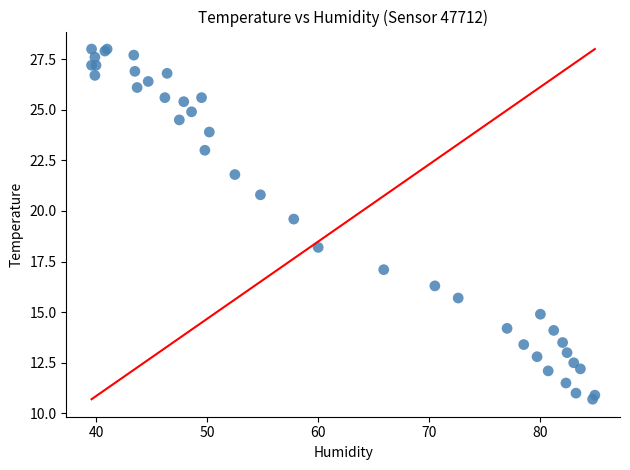

What Y value in the scatter plot is closest to 19?

19.6